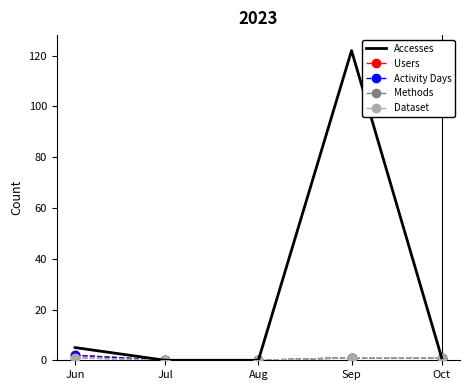

What is the average value of the Methods series?

1